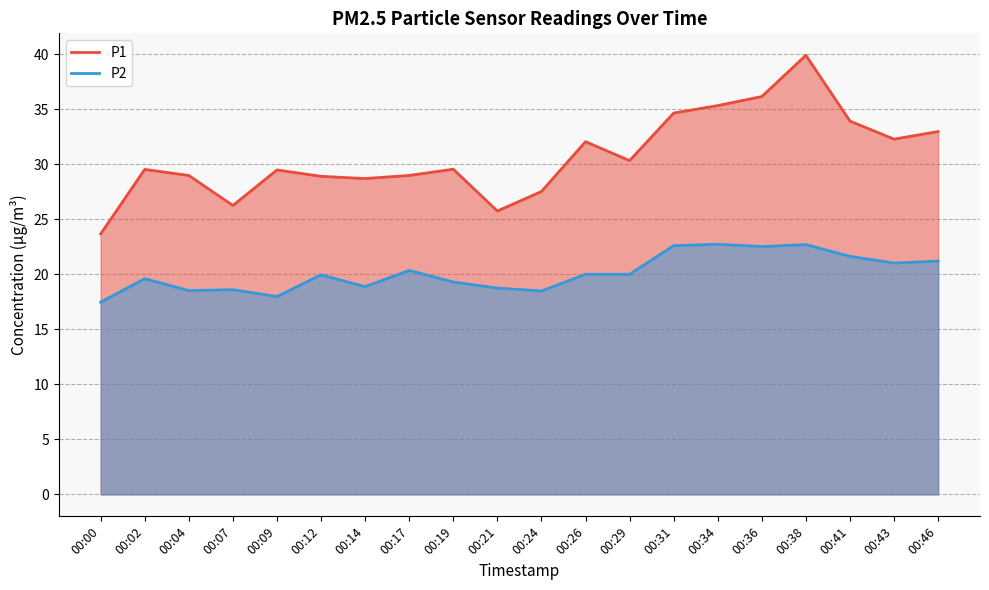

True or false: P1 and P2 cross at least once.

False